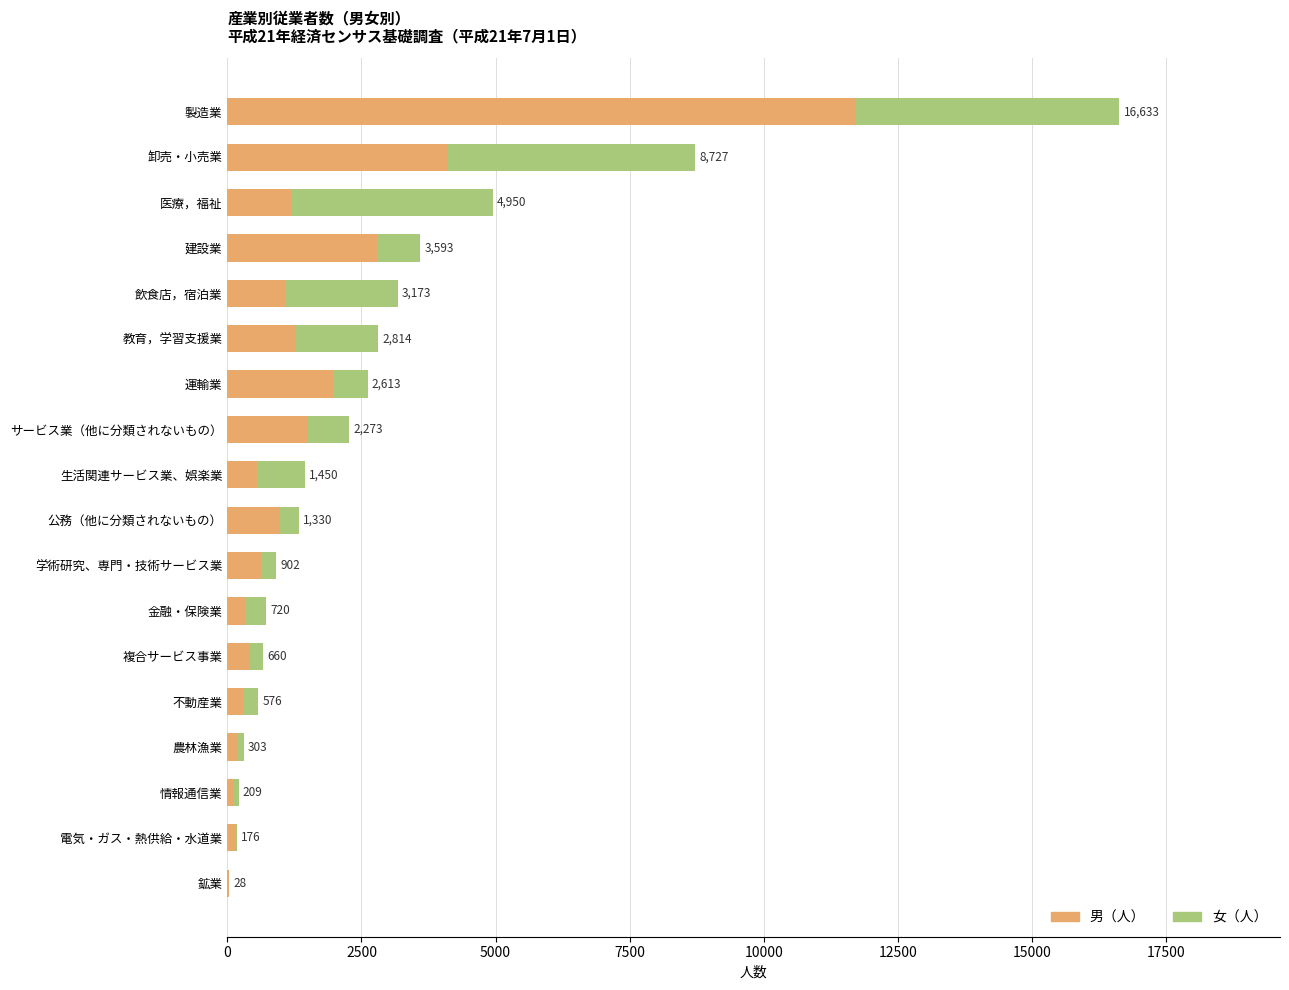

What are all the series names shown in the legend?

男（人）, 女（人）